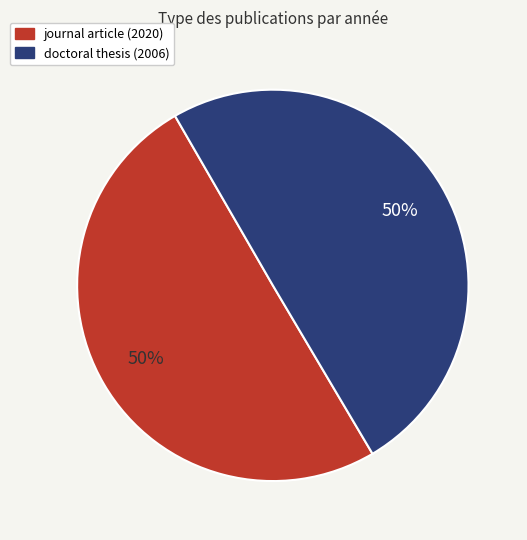

Do doctoral thesis (2006) and journal article (2020) together represent more than half of the pie?

Yes